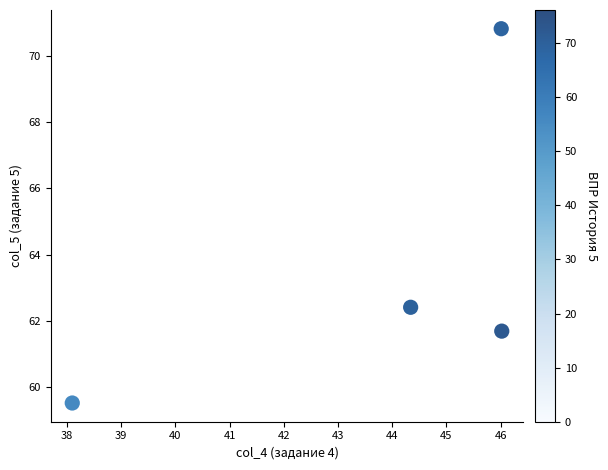

What is the average Y value?

63.6